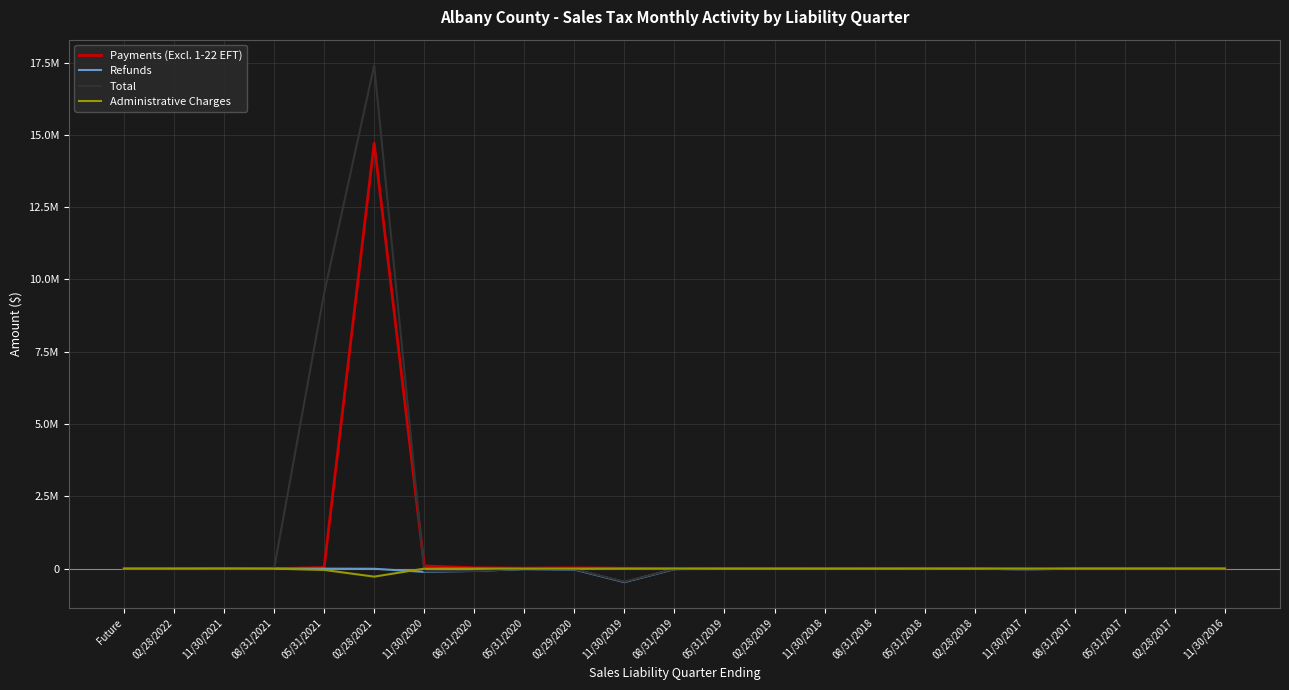

Does the chart display data point markers on the line(s)?

No